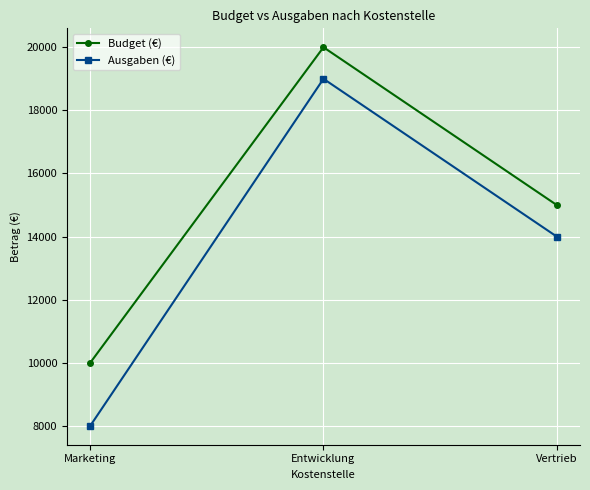

What is the label of the 1st point from the left?

Marketing